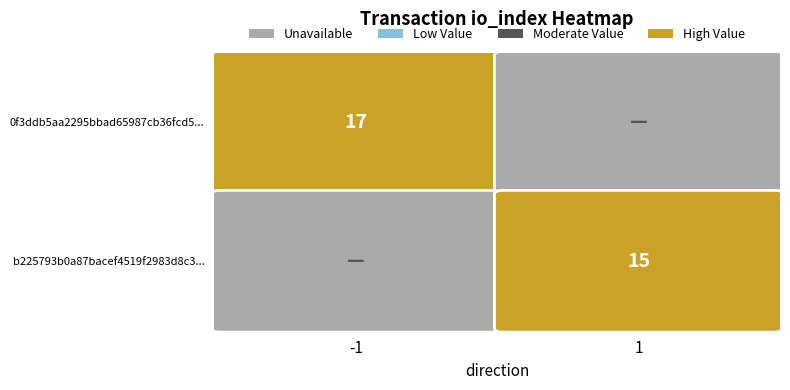

Reading left to right, list all the values displayed in this chart.

0f3ddb5aa2295bbad65987cb36fcd5df74b08fc...: direction=-1	io_index=17
b225793b0a87bacef4519f2983d8c3119985841...: direction=1	io_index=15